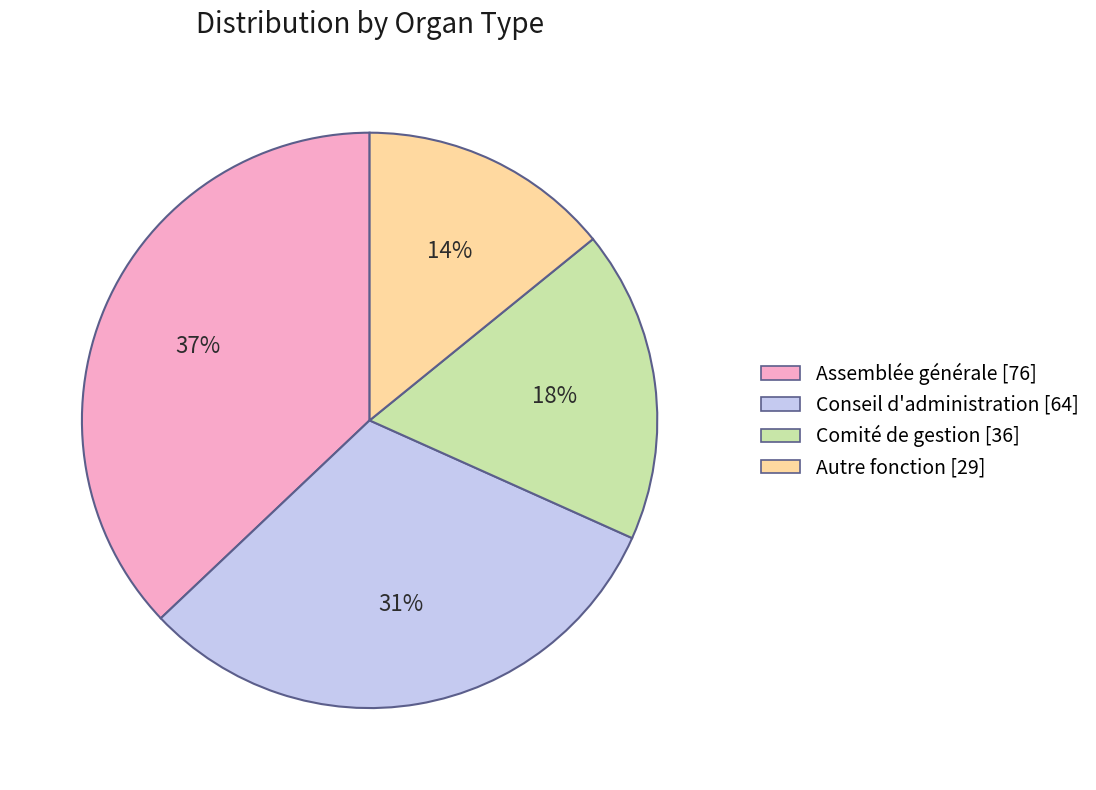

To the nearest percent, what percentage of the pie is Assemblée générale?

37%